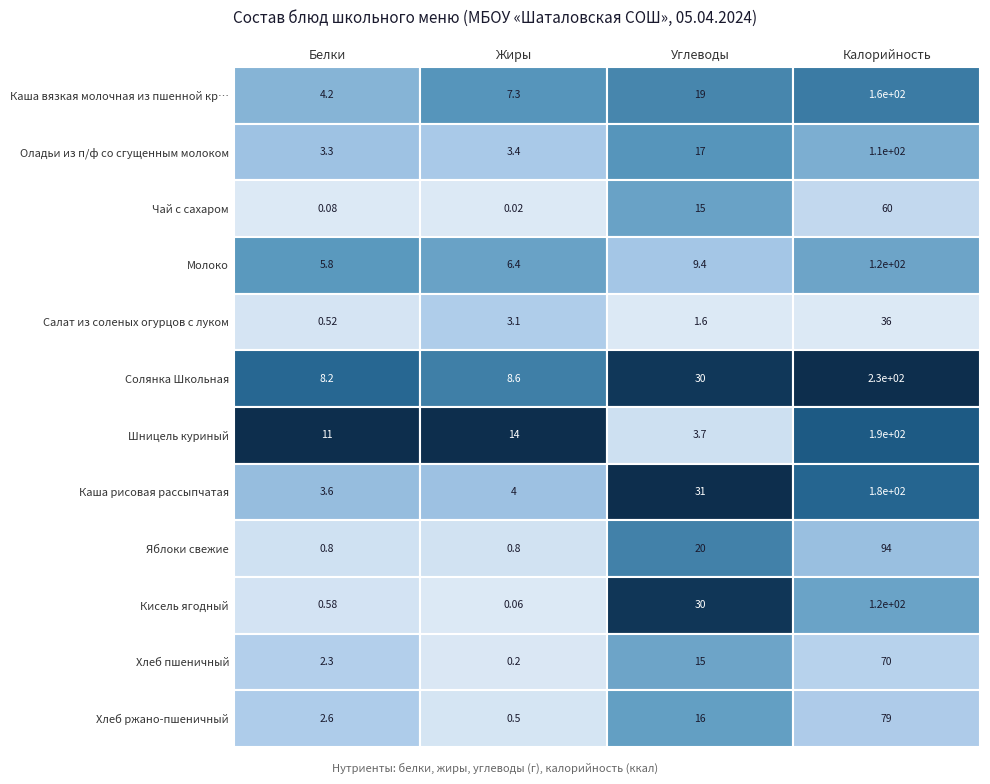

At which category is the sum across all series the highest?

Калорийность